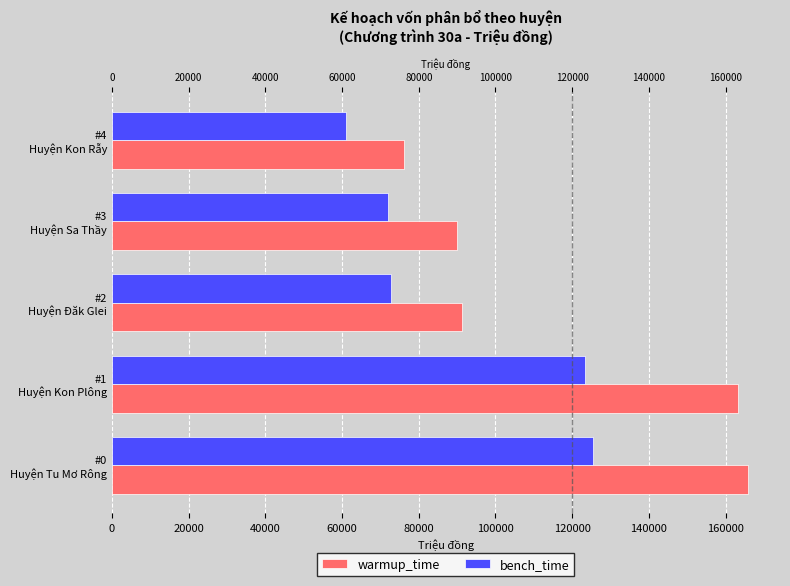

Are the bars horizontal?

Yes